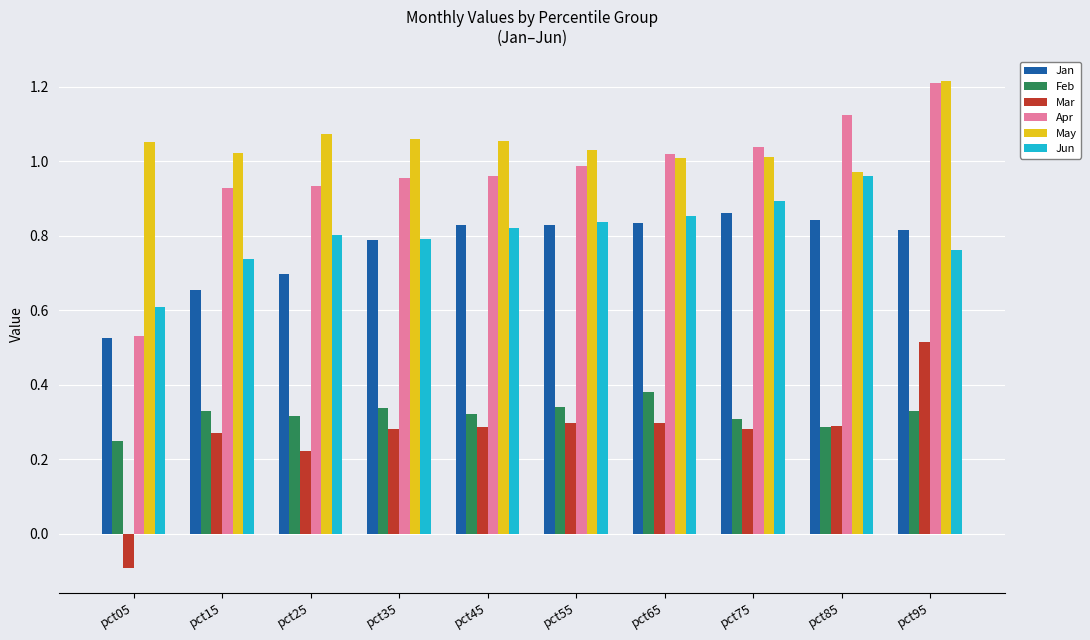

What is the smallest value displayed?

-0.1